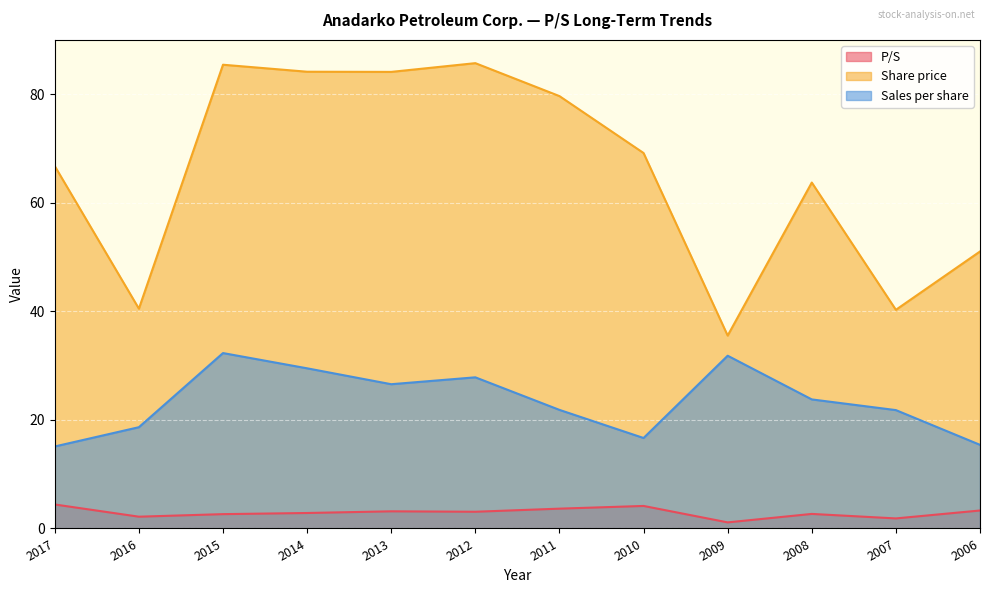

What is the approximate value of Sales per share at 2010?

16.7